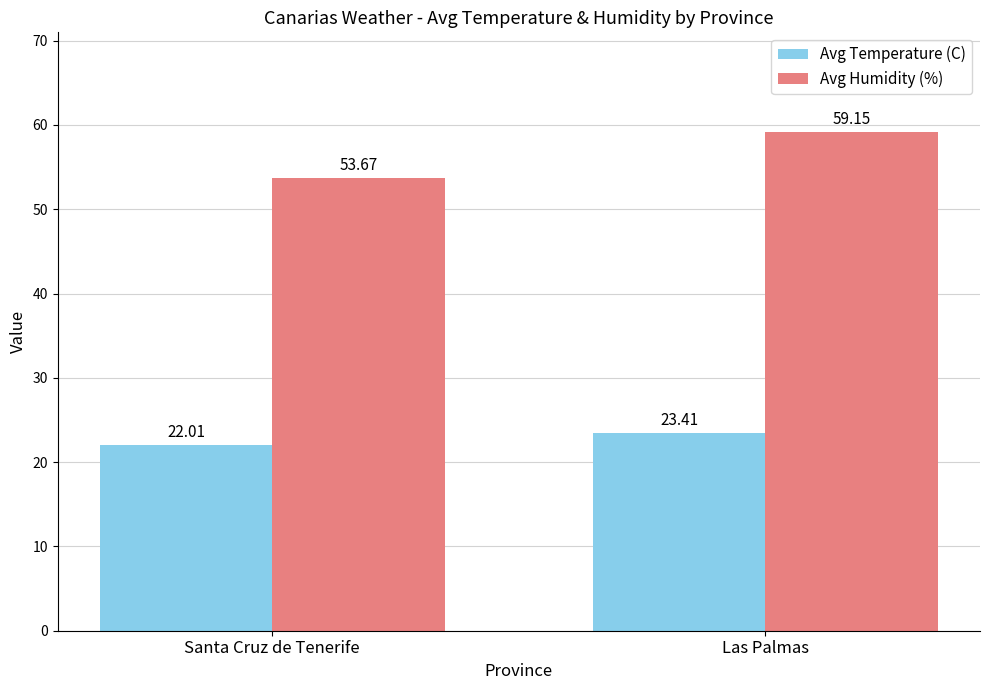

List the series in order of their peak value, highest first.

Avg Humidity (%), Avg Temperature (C)